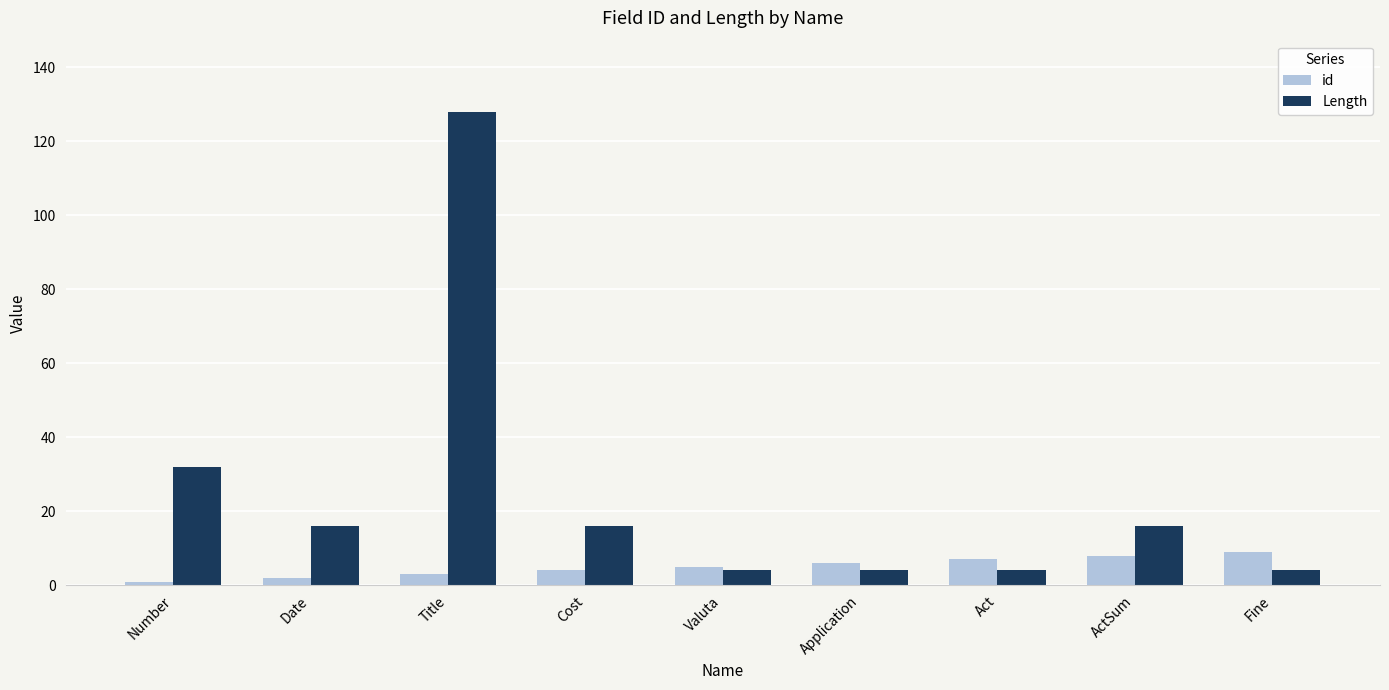

How many data points in Length are less than 16?

4